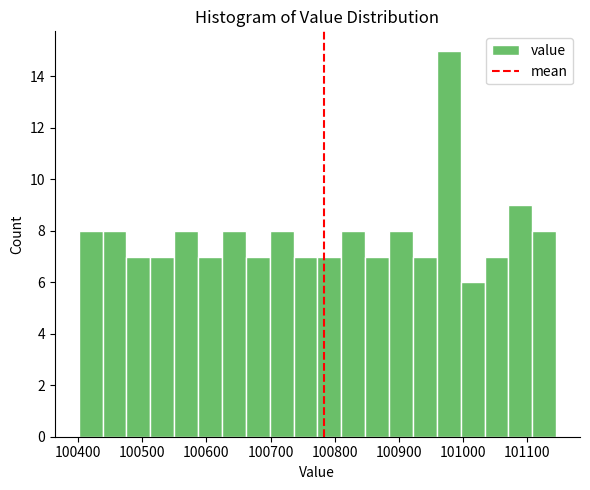

Read against the x-axis, roughly where is the centre of the tallest bar?

100980